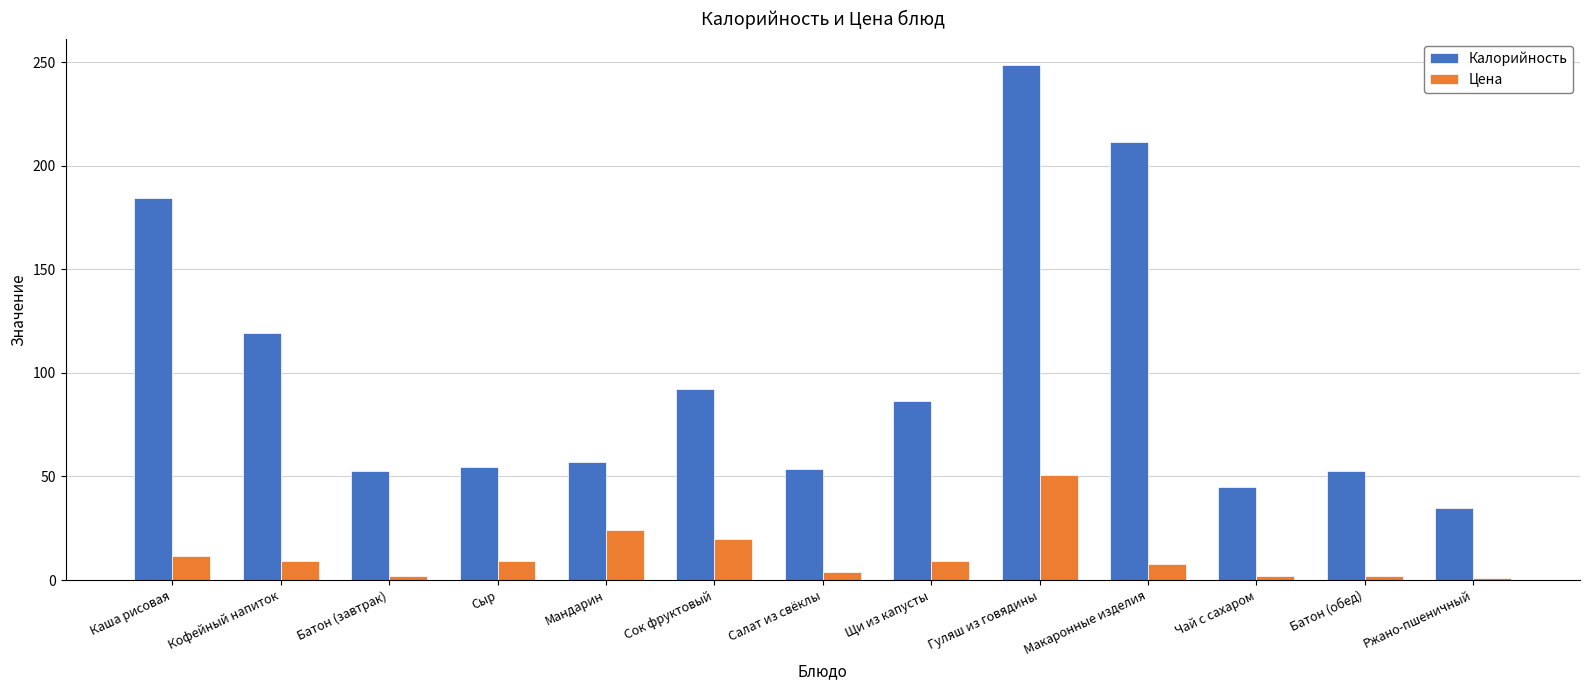

At which label does Калорийность reach its minimum?

Ржано-пшеничный